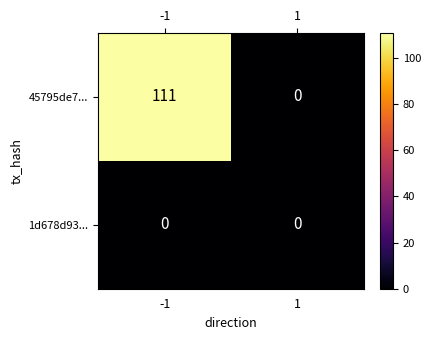

What is the greatest value displayed?

111